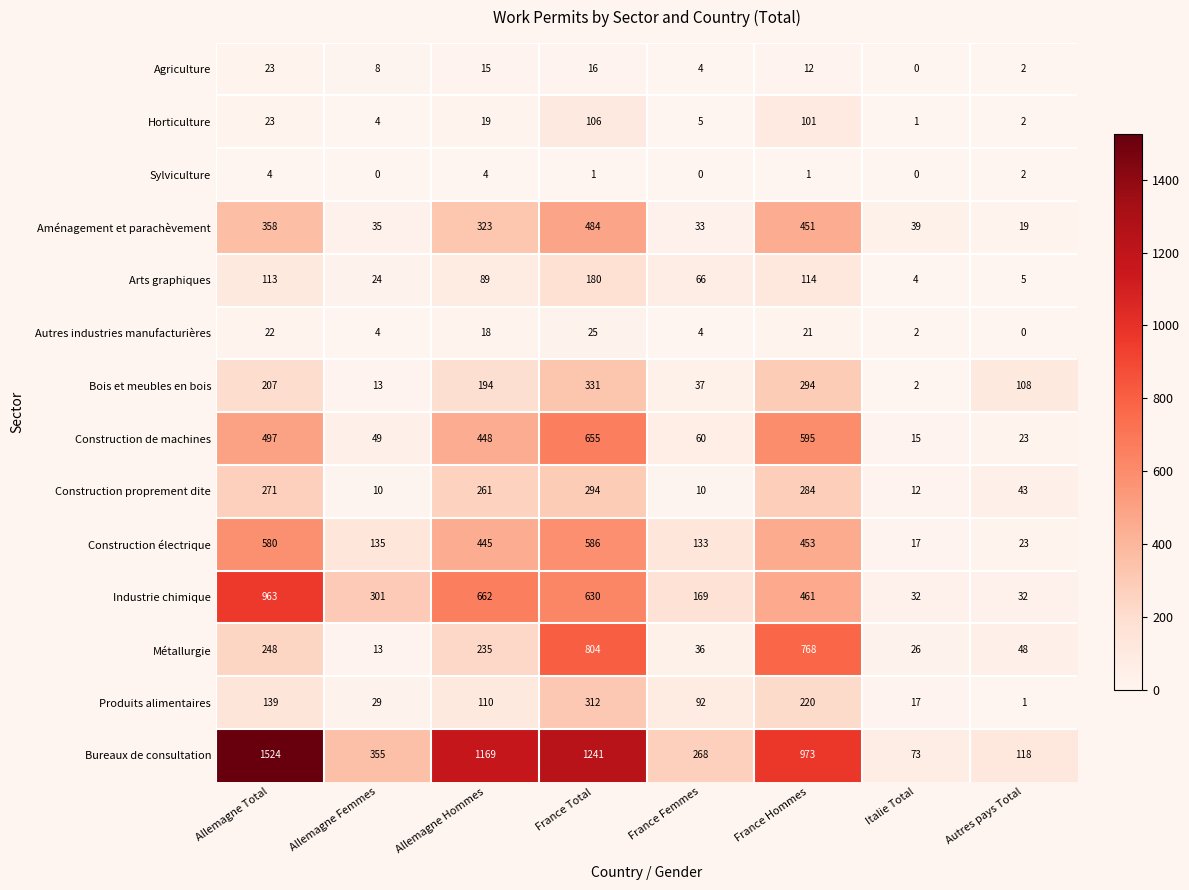

At which category is the sum across all series the highest?

France Total